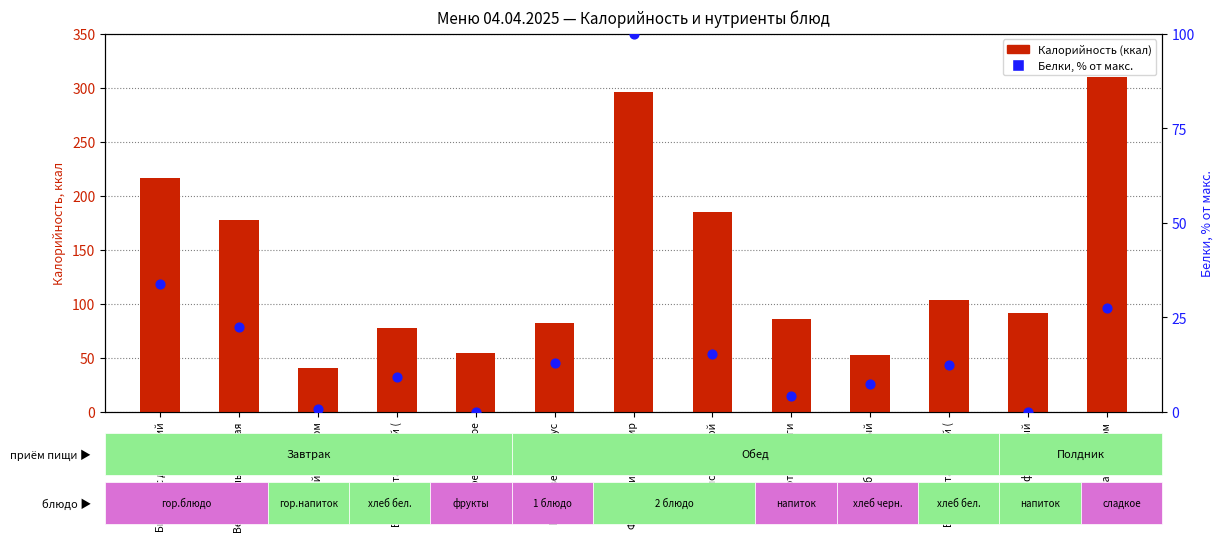

Which series reaches the maximum Y coordinate?

Калорийность (ккал)